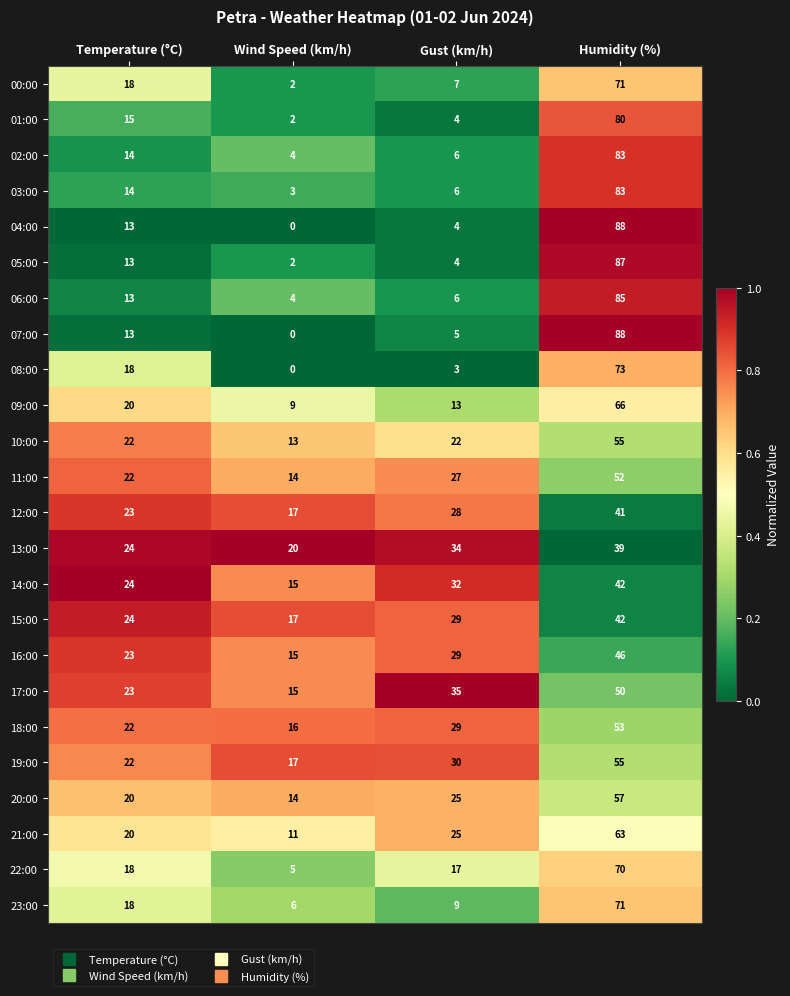

Rank the categories by 06:00 value from highest to lowest.

Humidity (%), Temperature (°C), Gust (km/h), Wind Speed (km/h)